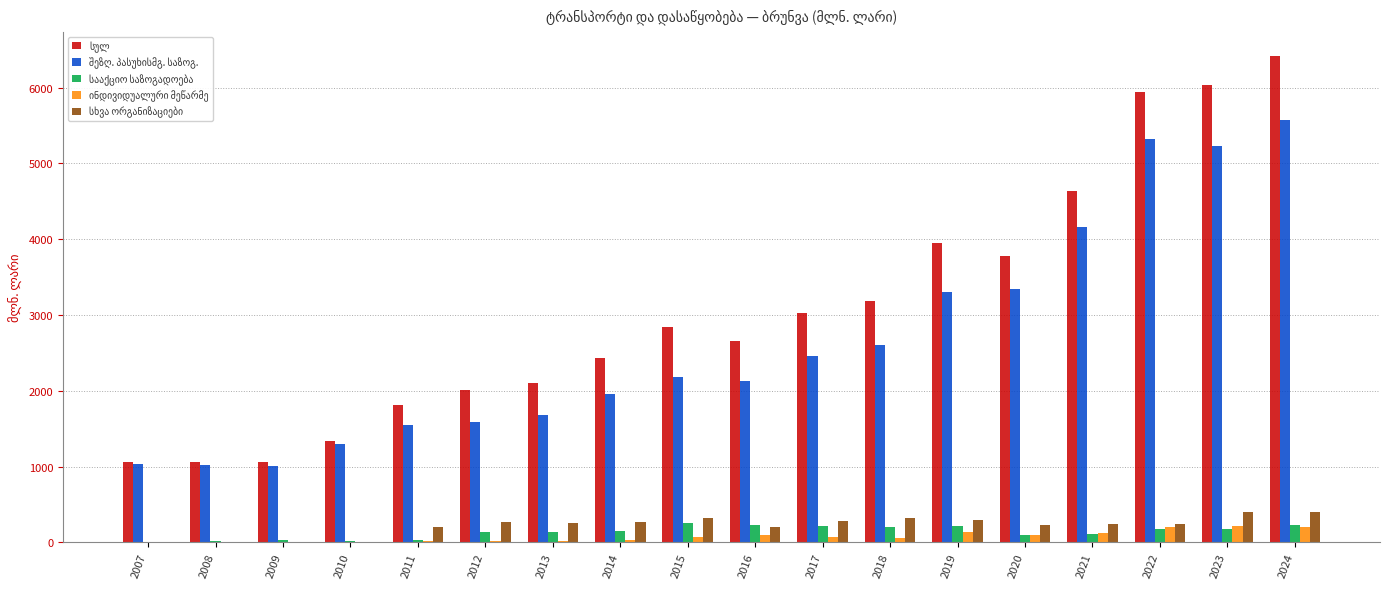

How many data points does each series have?

18